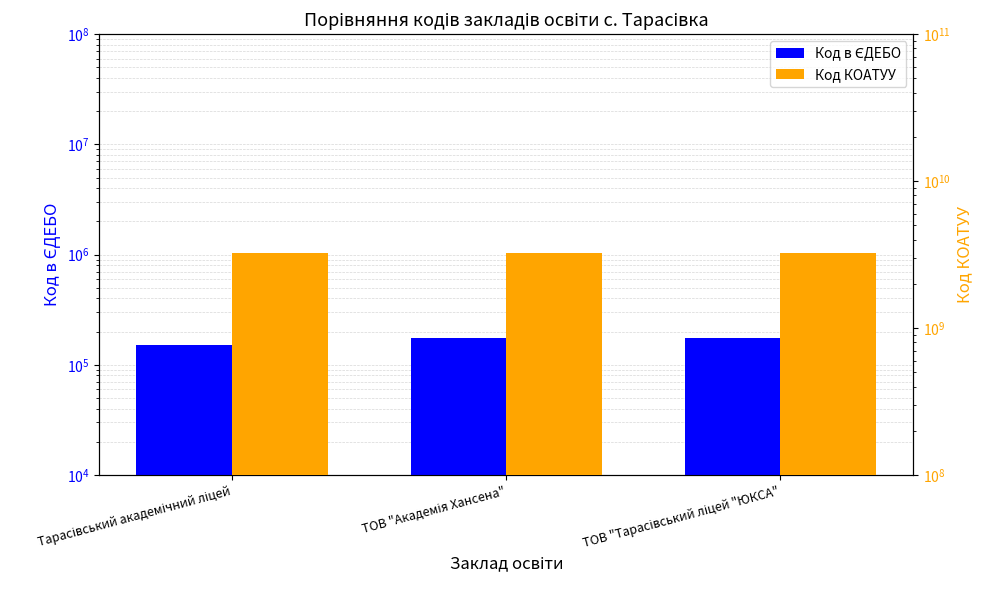

Where is Код КОАТУУ nearest to the value 3222486601?

Тарасівський академічний ліцей